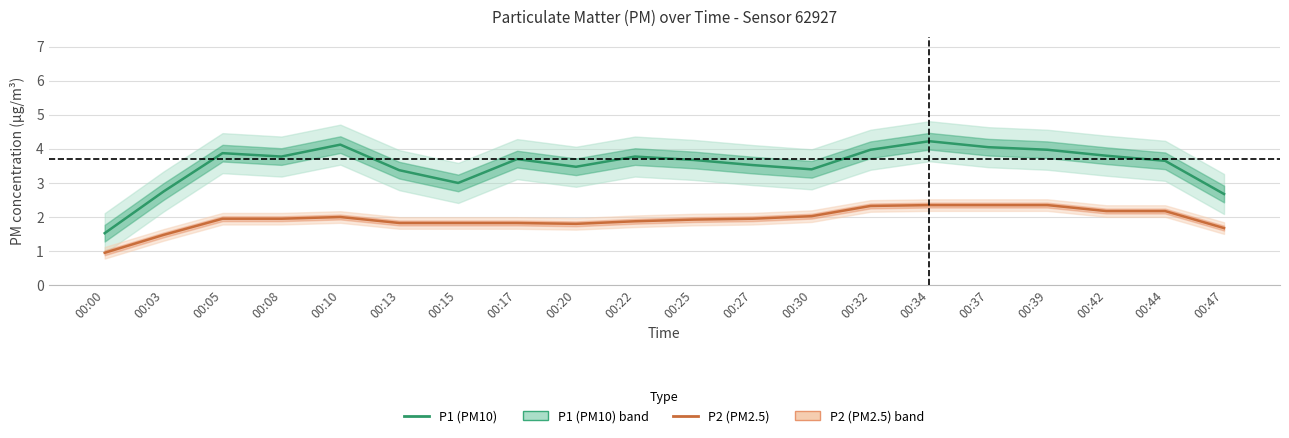

Is this an area chart (filled region under the line)?

No